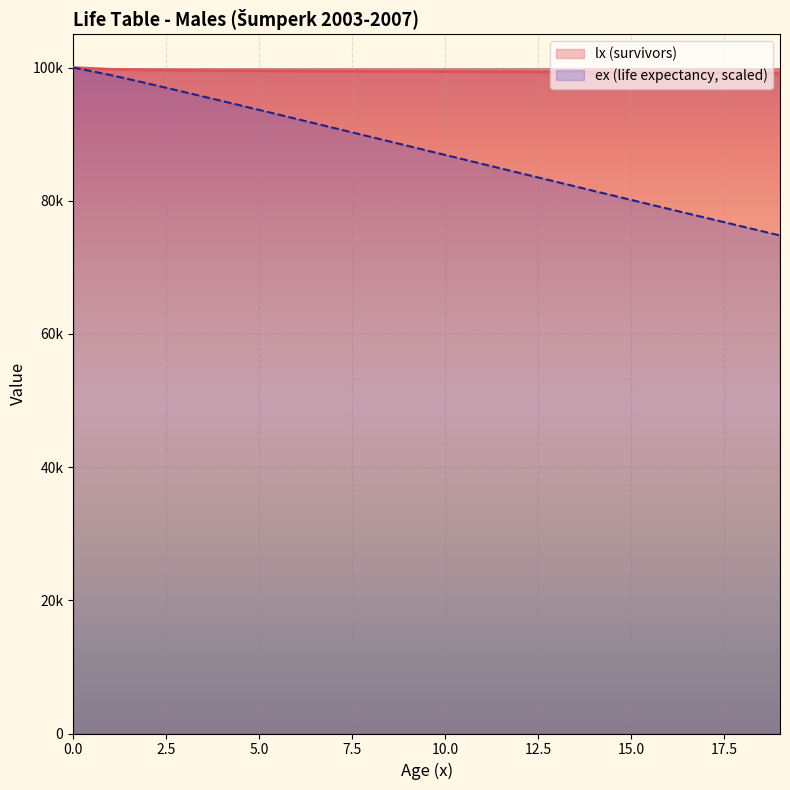

What is the sum of all lx values?

1988504.5